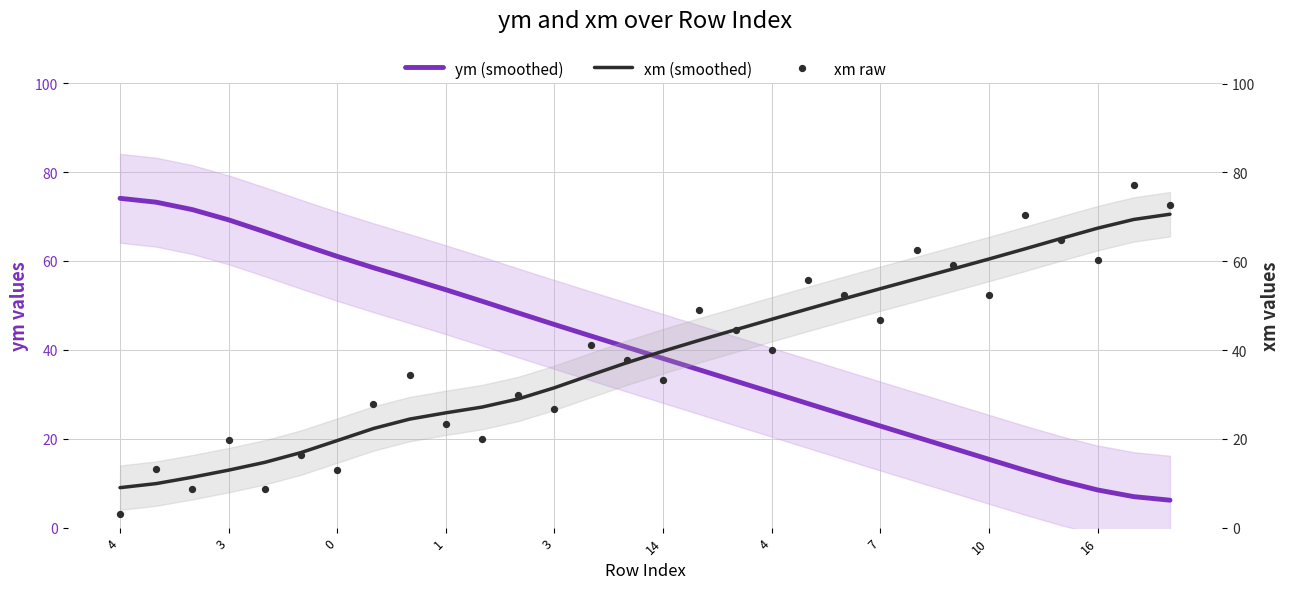

Which series has the widest spread of Y values?

xm raw